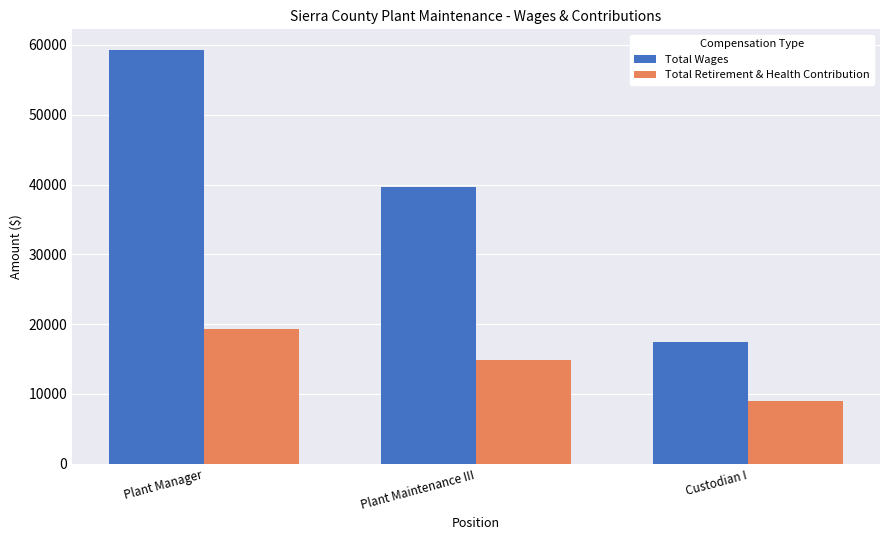

Between Plant Manager and Custodian I, which series saw the biggest shift?

Total Wages